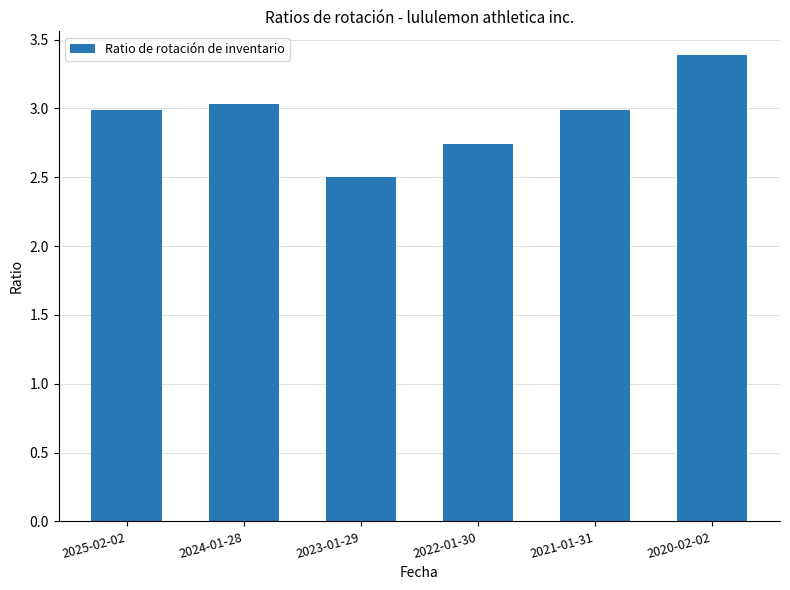

The chart shows a value of 4.0 at 2024-01-28. True or false?

False